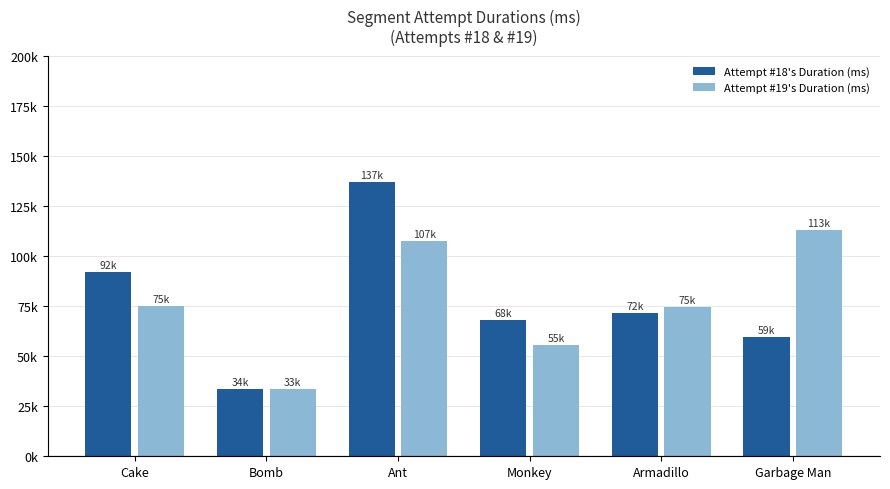

Are the bars grouped side by side (vs. stacked)?

Yes